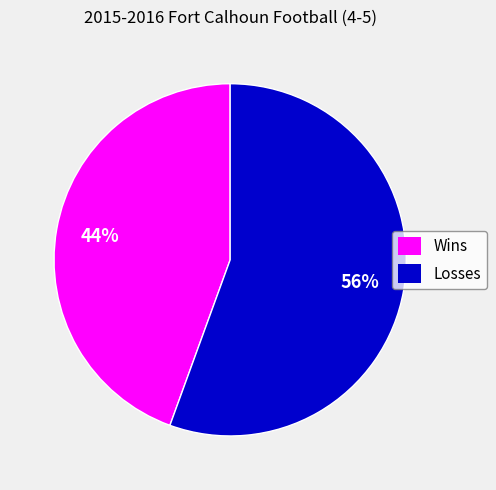

To the nearest percent, what is the average slice percentage?

50%